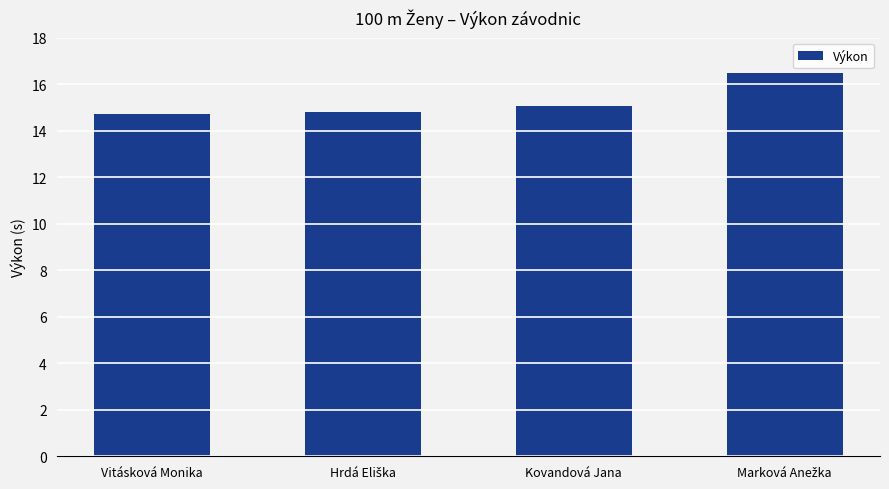

Is it true that the value at Kovandová Jana is 24.6?

False